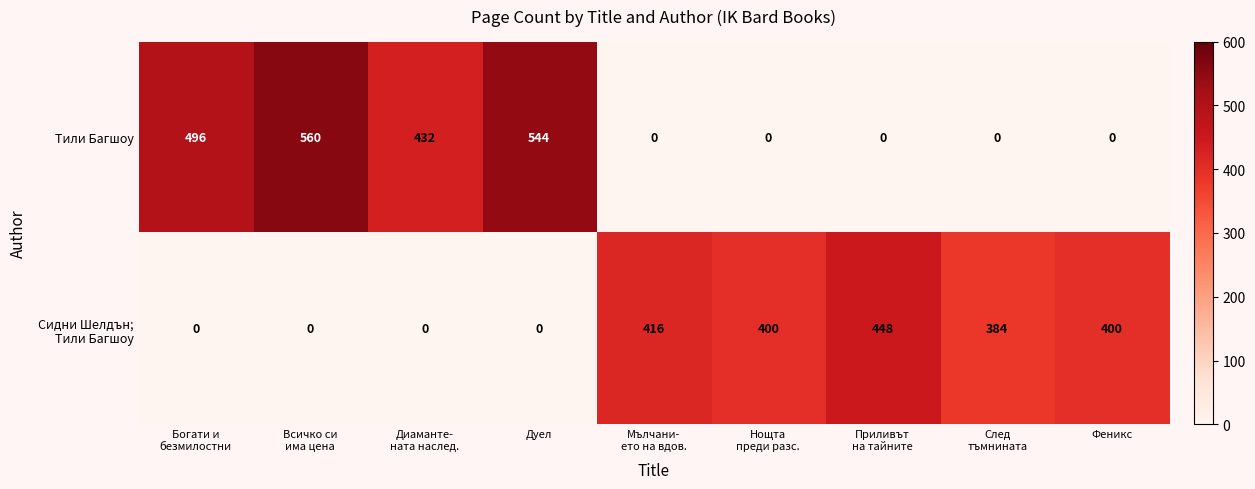

True or false: Тили Багшоу has a value of -211 at Феникс.

False